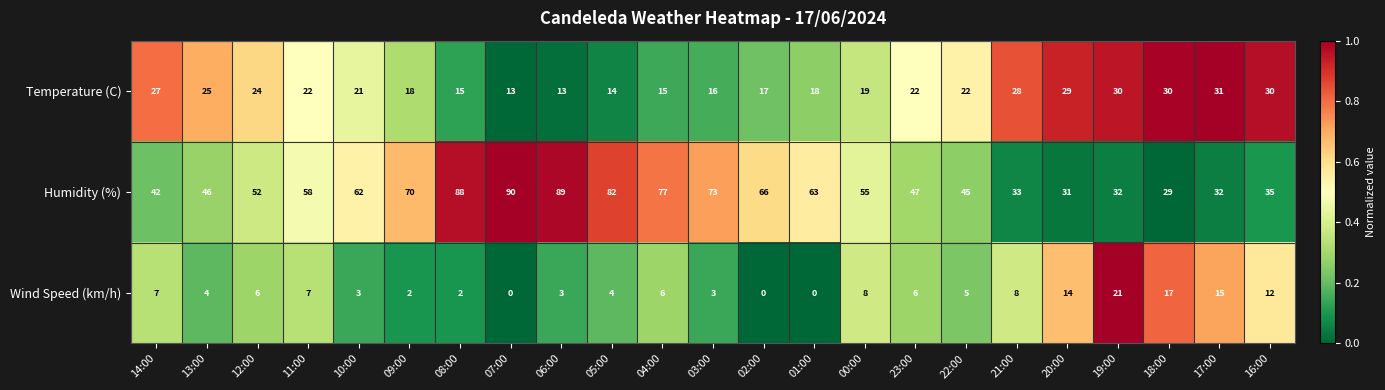

What is the highest value of the Wind Speed (km/h) series?

21